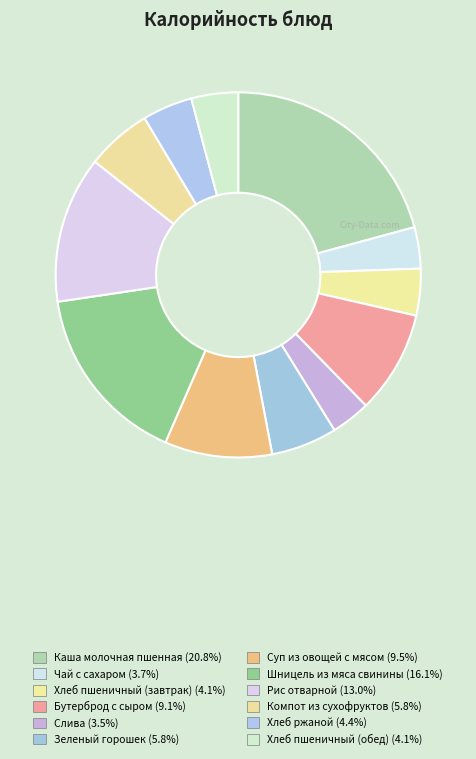

Approximately how many times larger is the value at Слива compared to Компот из сухофруктов?

0.6